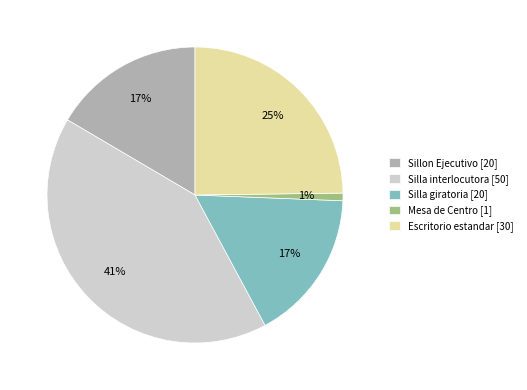

Which slice is the largest?

Silla interlocutora